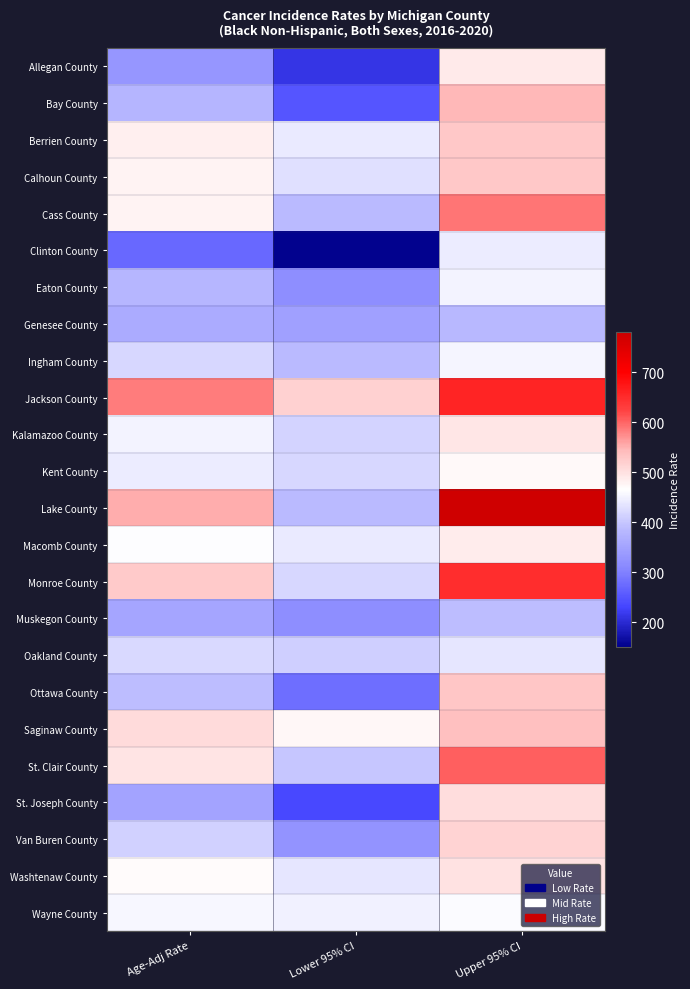

Which series has the largest range (max minus min)?

Lake County